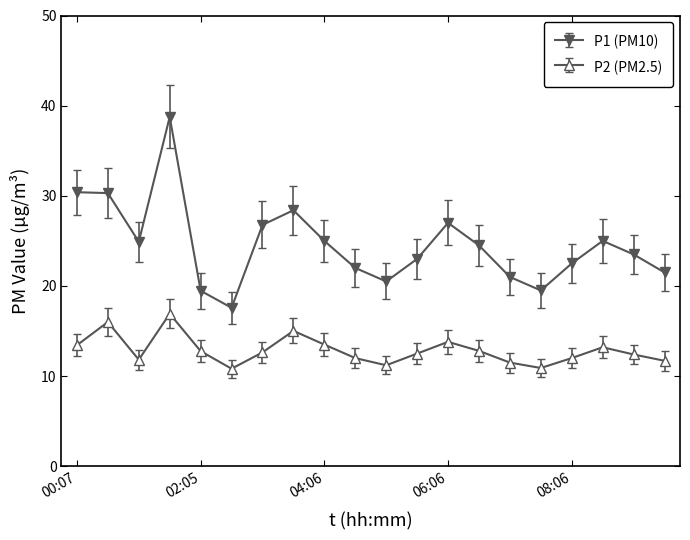

How many interior local valleys does the P1 (PM10) series have?

4